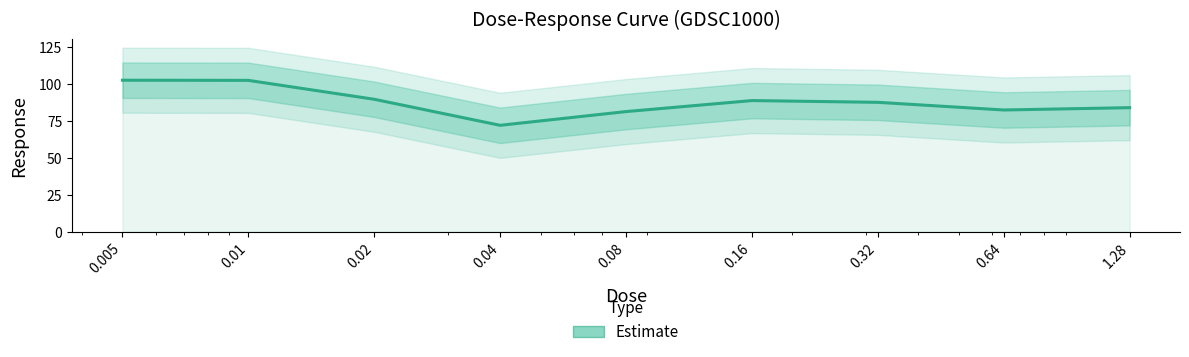

What is the change in value from 0.005 to 0.01?

-0.1